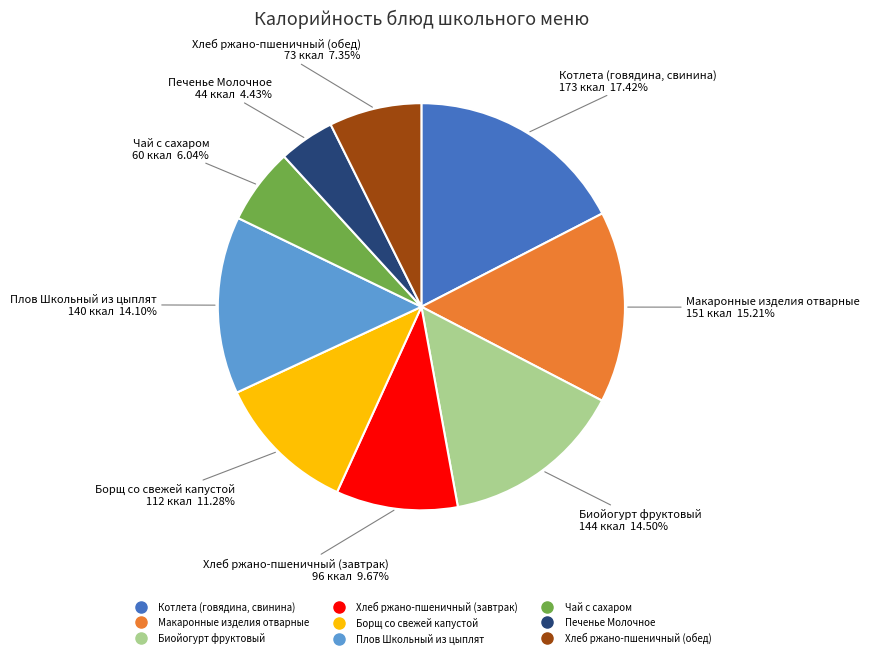

To the nearest percent, what is the difference between the largest and smallest slice percentages?

13%